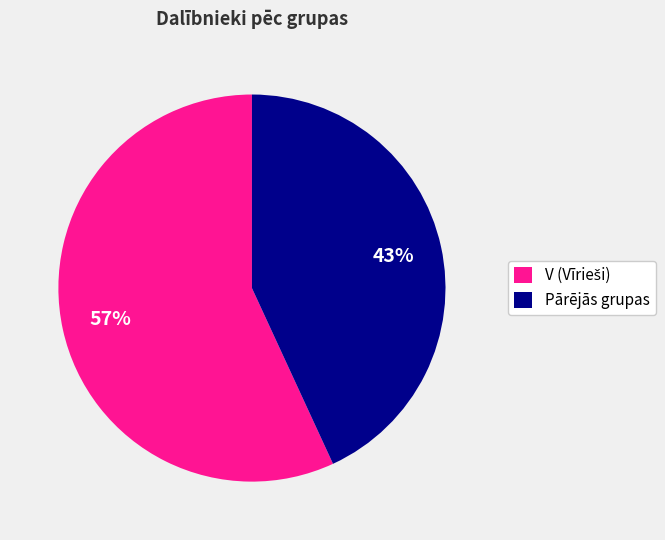

Is there a majority slice in this chart?

Yes